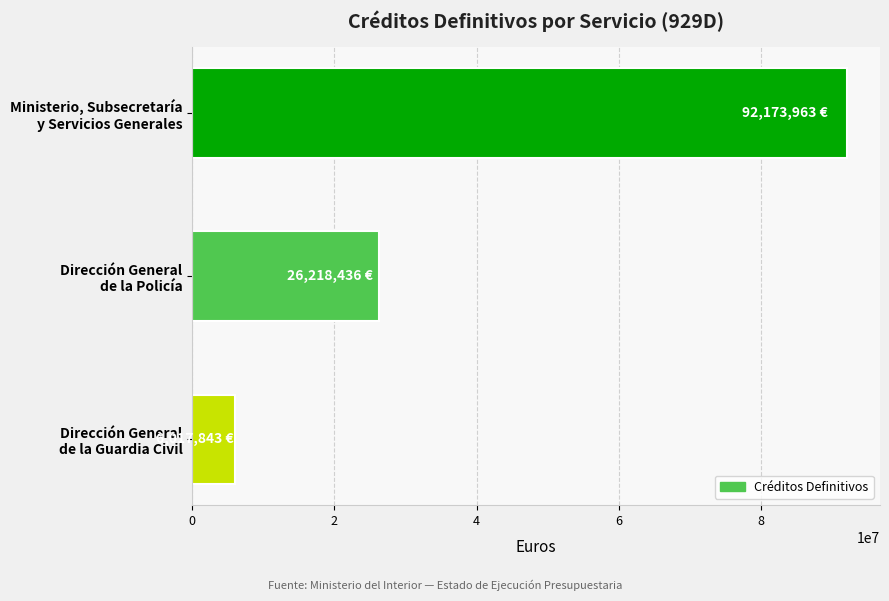

What is the minimum value shown in the chart?

6017842.5